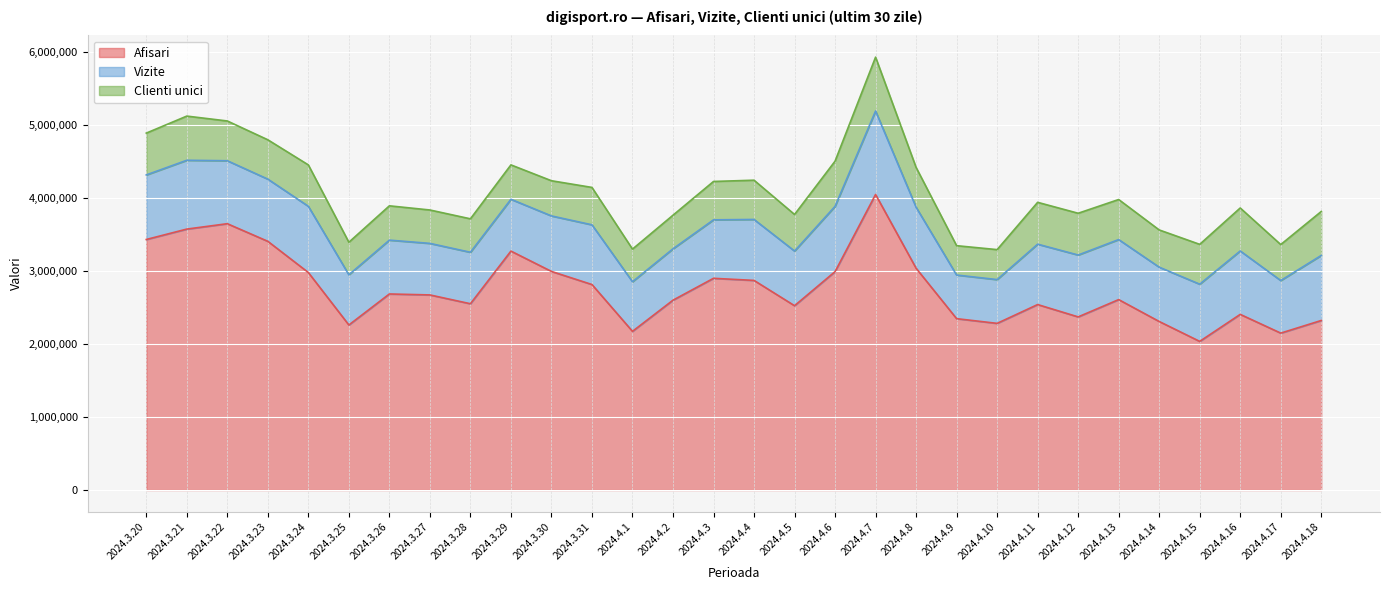

What is the sum of the Vizite values at 2024.4.17 and 2024.4.1?

1399538